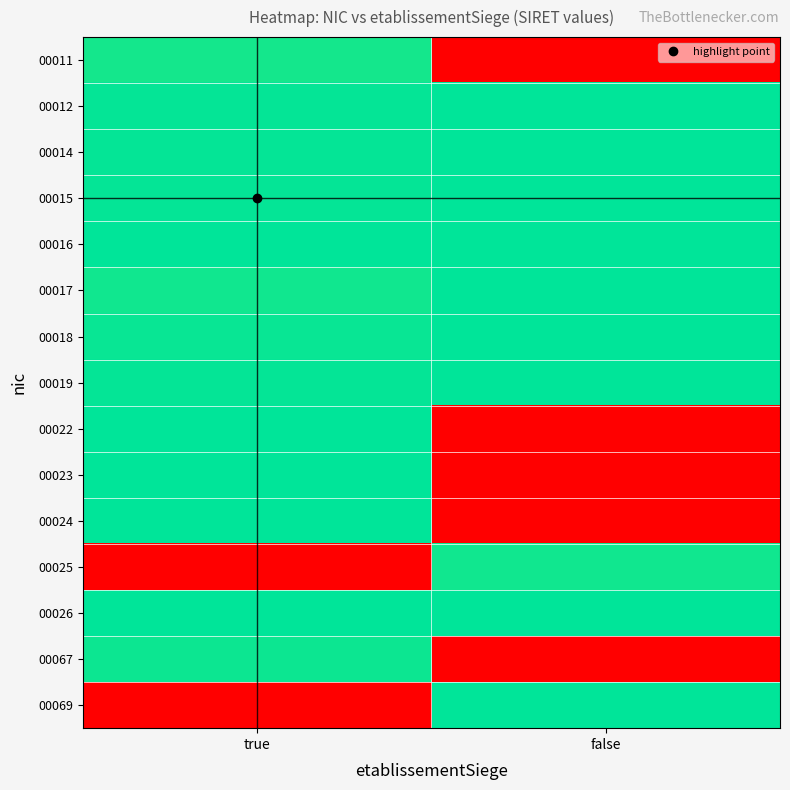

Between false and true, which is larger?

true